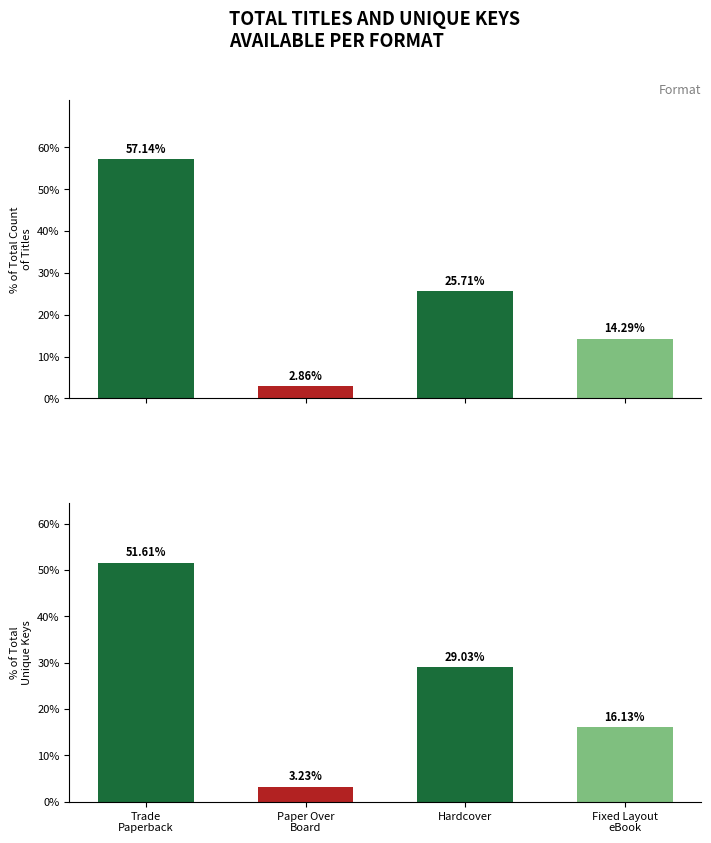

Between Hardcover and Fixed Layout
eBook, which series saw the biggest shift?

Count of Unique Keys